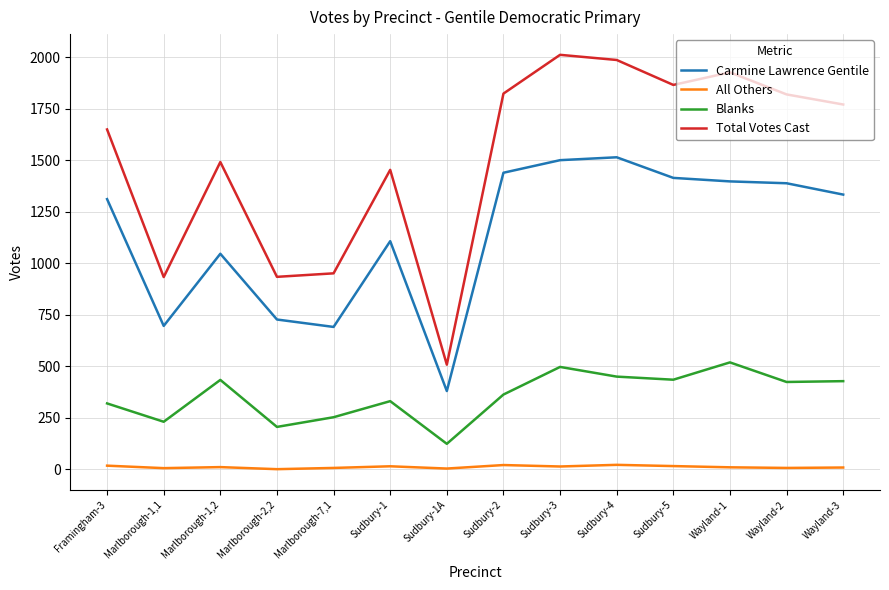

What is the difference between the Total Votes Cast values at Marlborough-1,2 and Marlborough-1,1?

558